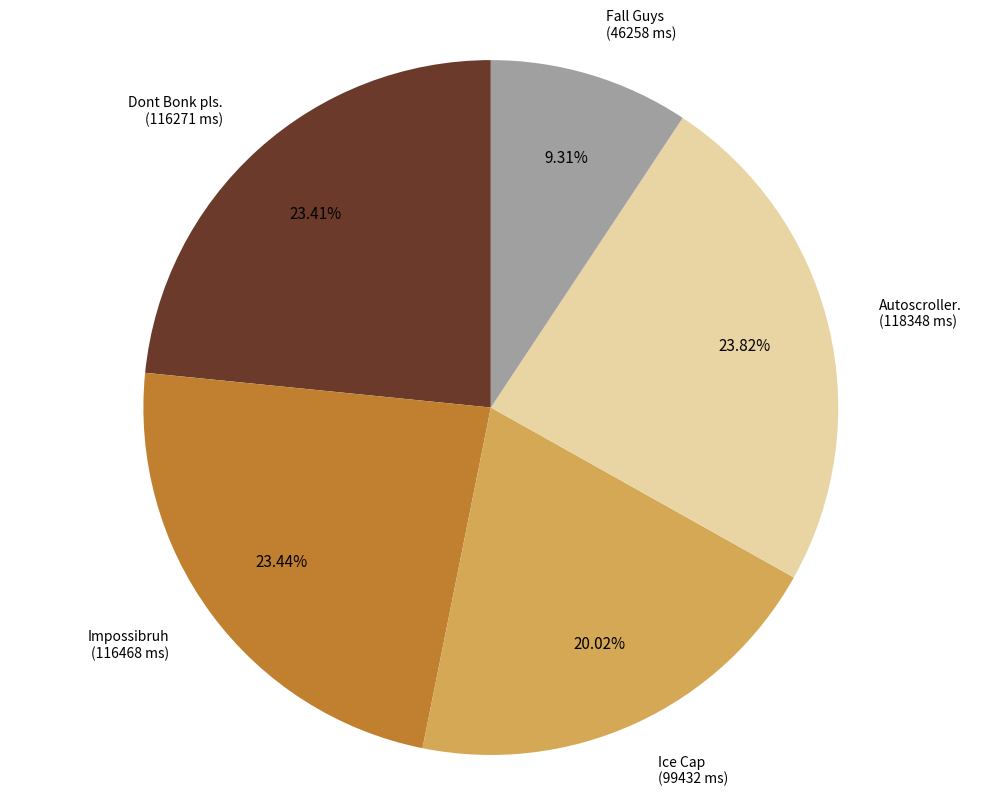

Is there a majority slice in this chart?

No